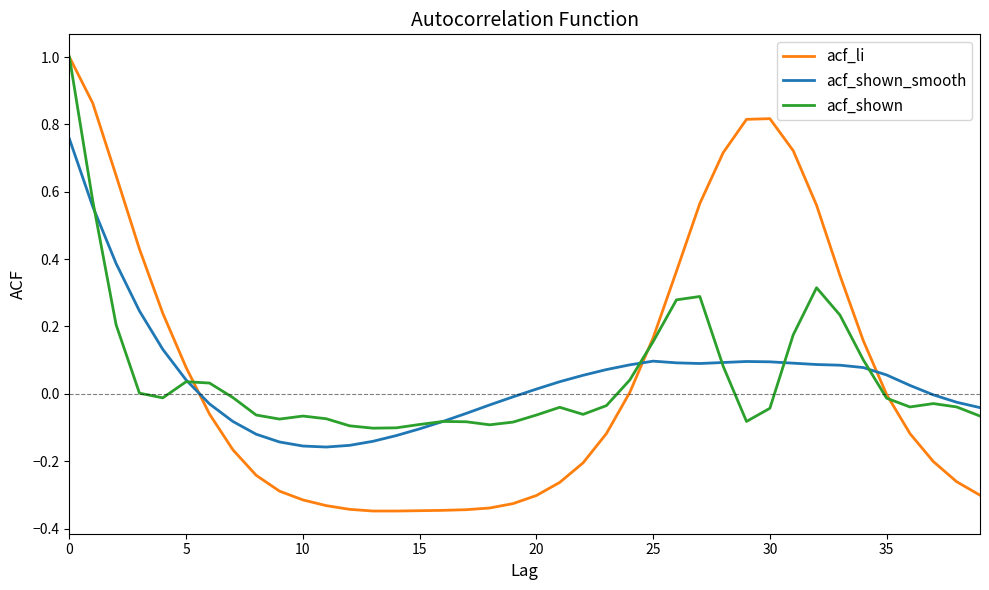

Which series has the widest spread of values?

acf_li